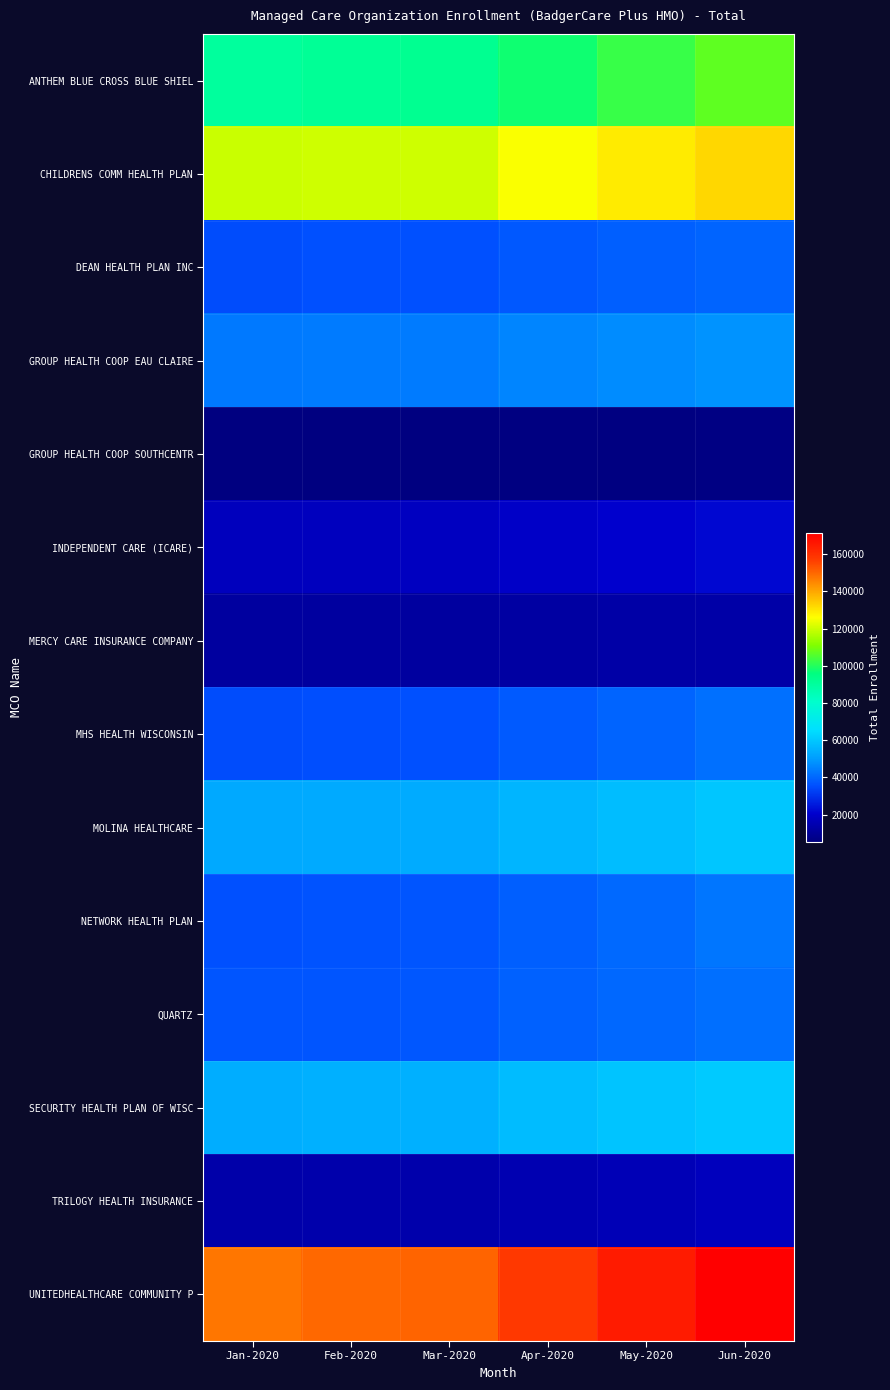

Reading right to left, transcribe all the data shown in this chart.

ANTHEM BLUE CROSS BLUE SHIEL: Jun-2020=106897	May-2020=102407	Apr-2020=97457	Mar-2020=92418	Feb-2020=91583	Jan-2020=90167
CHILDRENS COMM HEALTH PLAN: Jun-2020=132195	May-2020=129040	Apr-2020=125427	Mar-2020=120286	Feb-2020=120319	Jan-2020=119733
DEAN HEALTH PLAN INC: Jun-2020=39534	May-2020=38697	Apr-2020=37189	Mar-2020=35730	Feb-2020=35577	Jan-2020=35075
GROUP HEALTH COOP EAU CLAIRE: Jun-2020=48187	May-2020=46948	Apr-2020=45682	Mar-2020=43760	Feb-2020=43667	Jan-2020=43330
GROUP HEALTH COOP SOUTHCENTR: Jun-2020=6200	May-2020=5906	Apr-2020=5612	Mar-2020=5296	Feb-2020=5279	Jan-2020=5275
INDEPENDENT CARE (ICARE): Jun-2020=21931	May-2020=20571	Apr-2020=19327	Mar-2020=18028	Feb-2020=17878	Jan-2020=17548
MERCY CARE INSURANCE COMPANY: Jun-2020=13117	May-2020=12756	Apr-2020=12306	Mar-2020=11696	Feb-2020=11711	Jan-2020=11661
MHS HEALTH WISCONSIN: Jun-2020=41794	May-2020=39560	Apr-2020=37611	Mar-2020=35501	Feb-2020=35388	Jan-2020=34844
MOLINA HEALTHCARE: Jun-2020=59660	May-2020=57756	Apr-2020=55787	Mar-2020=53311	Feb-2020=53239	Jan-2020=52979
NETWORK HEALTH PLAN: Jun-2020=42700	May-2020=40592	Apr-2020=38558	Mar-2020=36486	Feb-2020=36428	Jan-2020=35701
QUARTZ: Jun-2020=41505	May-2020=40168	Apr-2020=38718	Mar-2020=36889	Feb-2020=36752	Jan-2020=36454
SECURITY HEALTH PLAN OF WISC: Jun-2020=60754	May-2020=59156	Apr-2020=57264	Mar-2020=54599	Feb-2020=54555	Jan-2020=53948
TRILOGY HEALTH INSURANCE: Jun-2020=17320	May-2020=16043	Apr-2020=15014	Mar-2020=13934	Feb-2020=13804	Jan-2020=13513
UNITEDHEALTHCARE COMMUNITY P: Jun-2020=171437	May-2020=164851	Apr-2020=157844	Mar-2020=150455	Feb-2020=149711	Jan-2020=147665